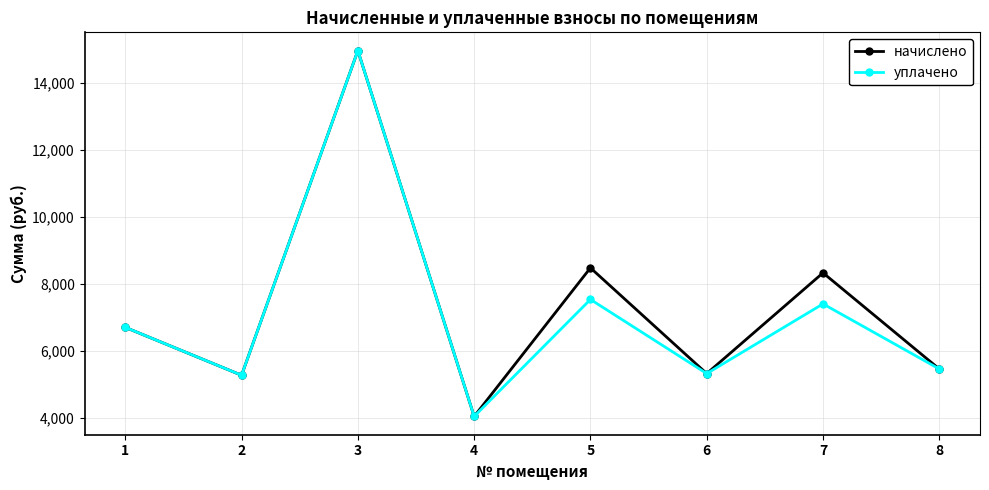

How many interior local peaks does the начислено series have?

3